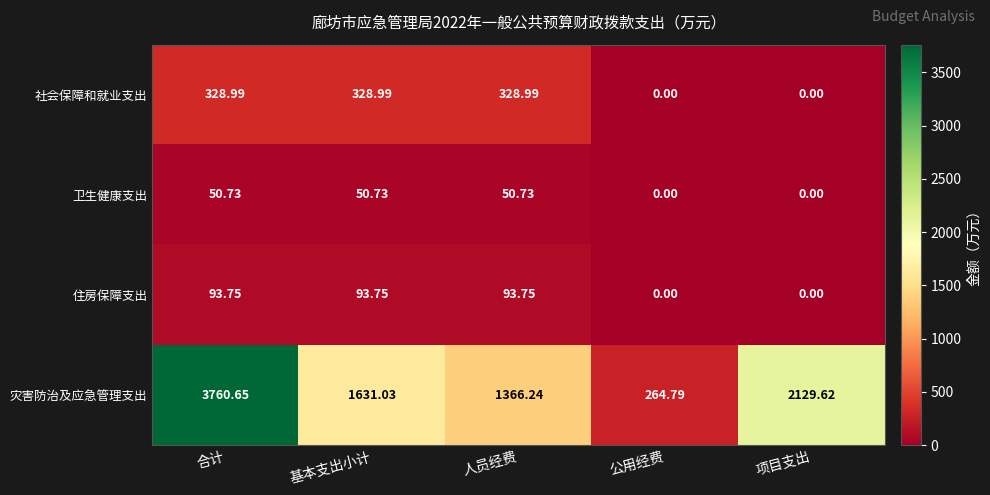

Is the value of 灾害防治及应急管理支出 at 人员经费 greater than the value of 住房保障支出 at 合计?

Yes